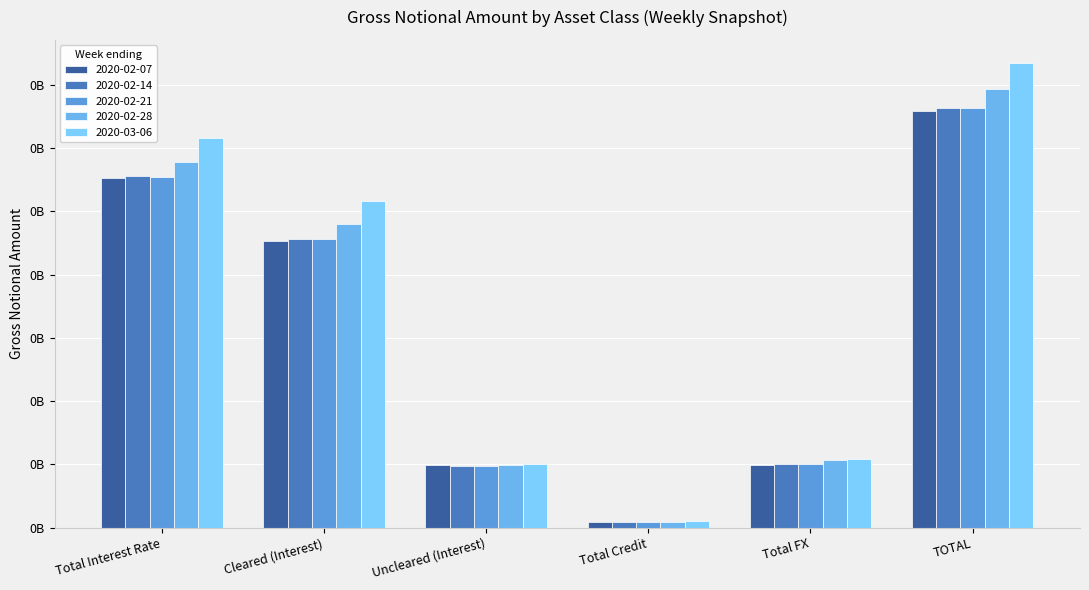

Are the bars horizontal?

No